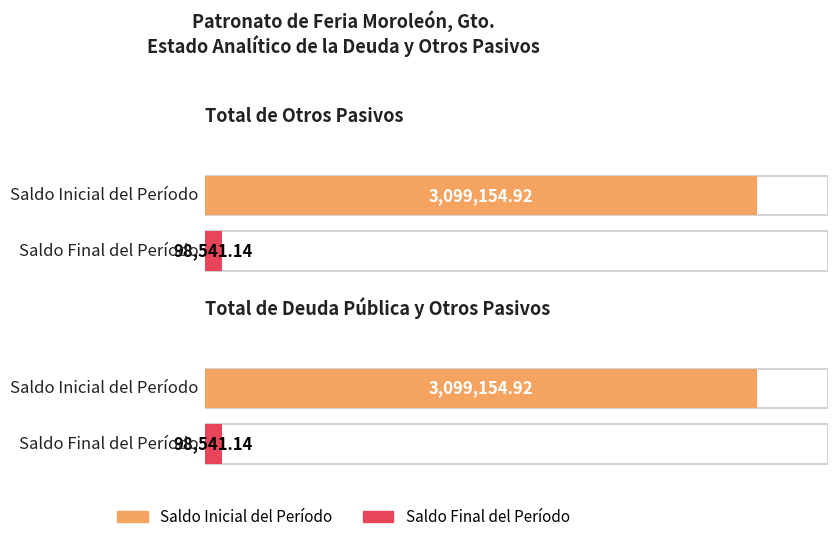

The Saldo Inicial del Período series shows 3099154.9 at Total de Otros Pasivos. True or false?

True